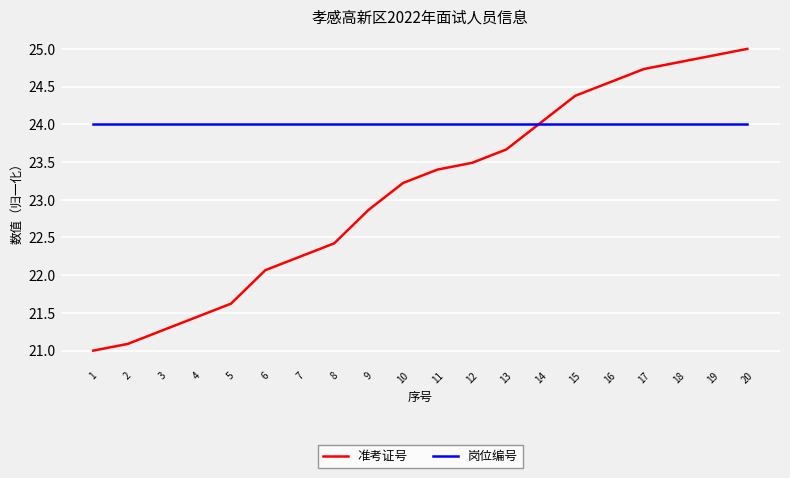

Is it true that 准考证号 equals 7.8 at 20?

False